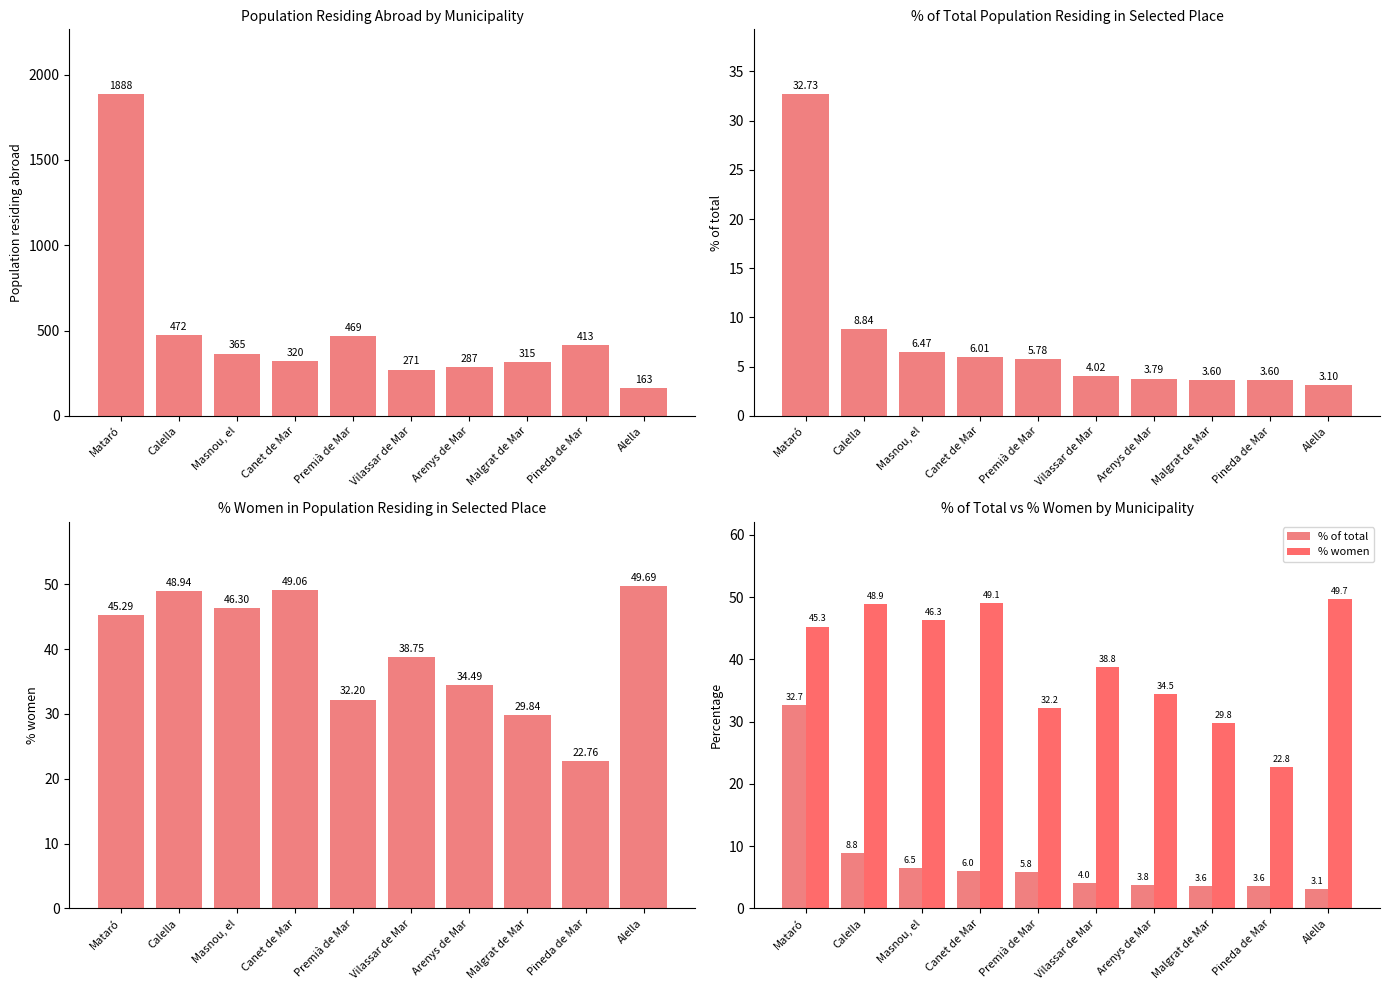

Is it true that % women equals 49.7 at Alella?

True